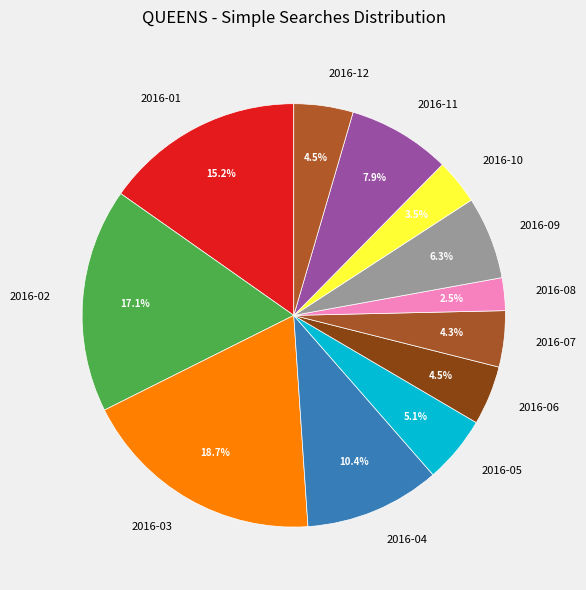

Does 2016-05 account for over 50% of the chart?

No